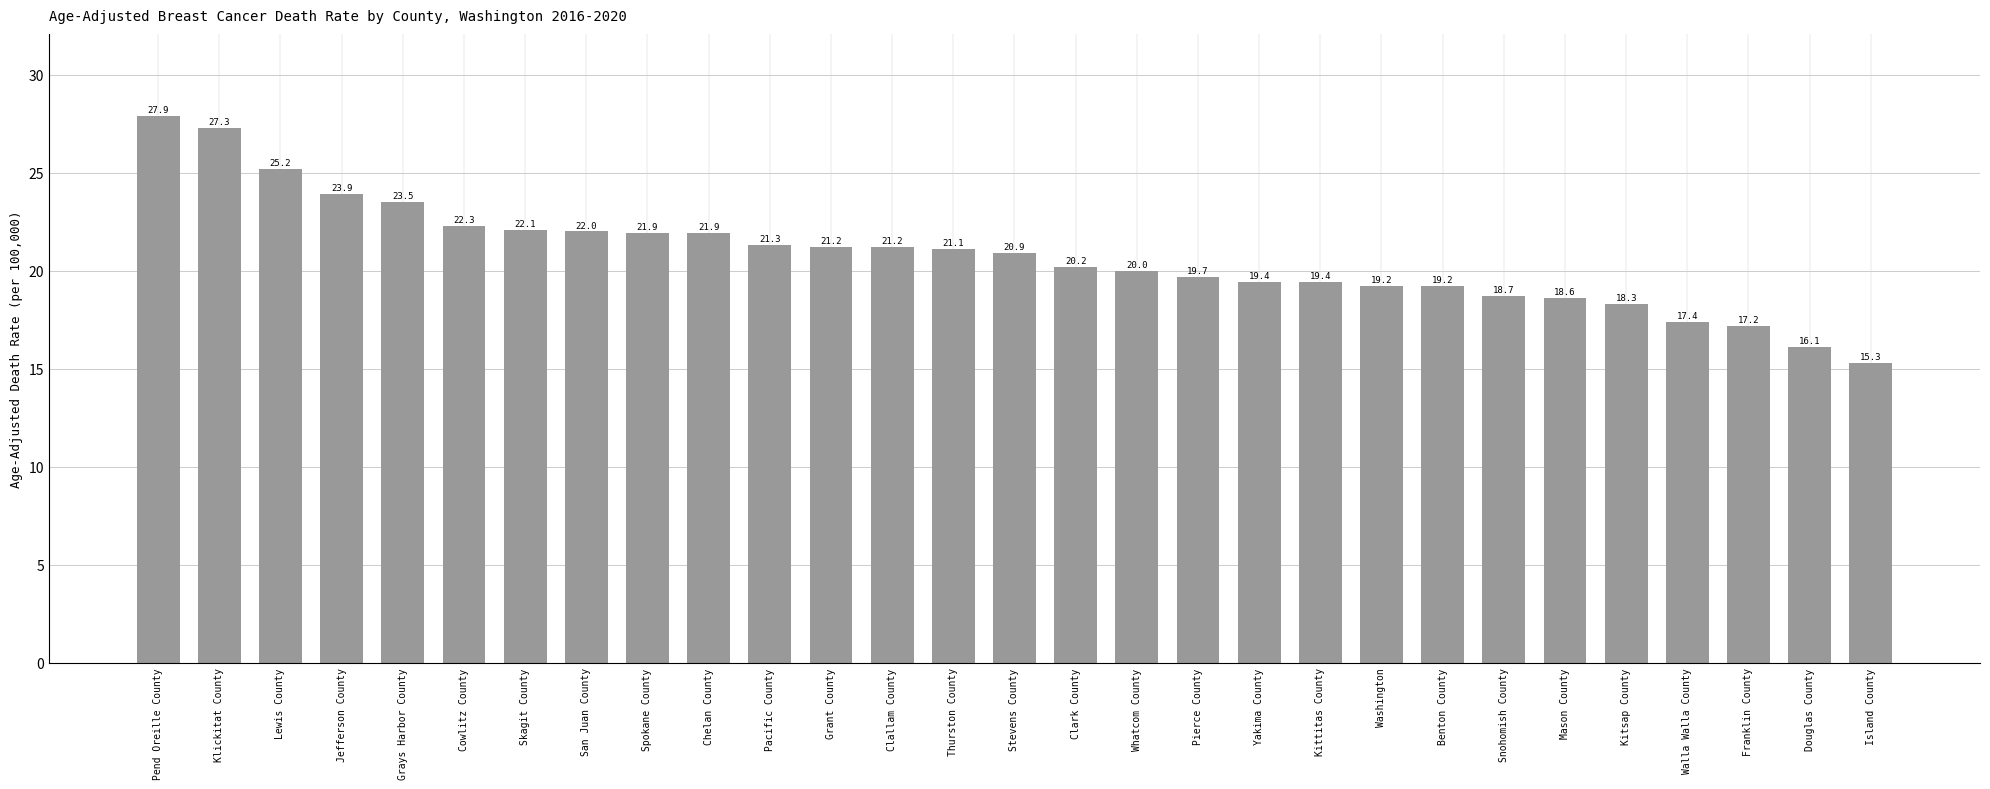

Is it true that the value at Thurston County is 21.1?

True